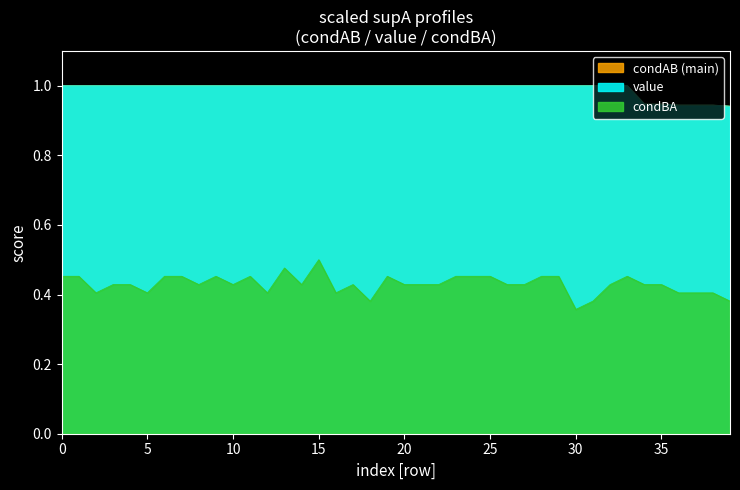

In condBA, how many points are lower than both neighbors (excluding endpoints)?

9